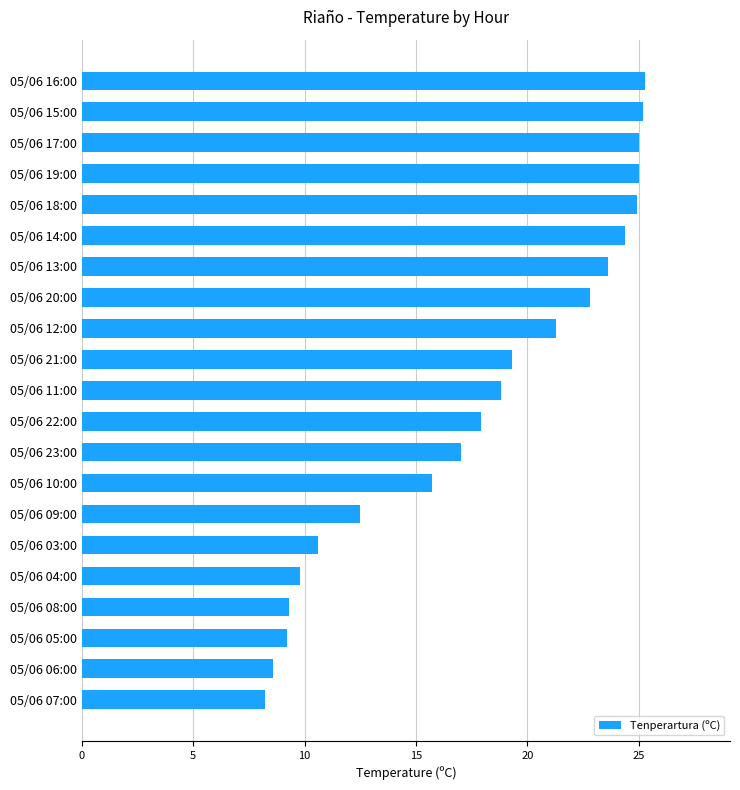

What is the smallest value displayed?

8.2